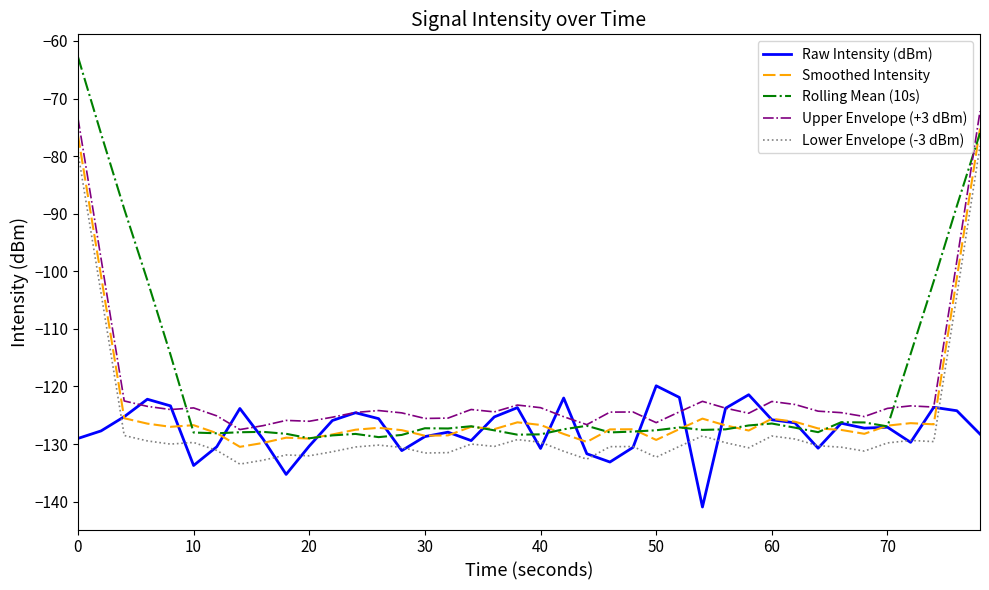

What is the smallest value displayed?

-140.9